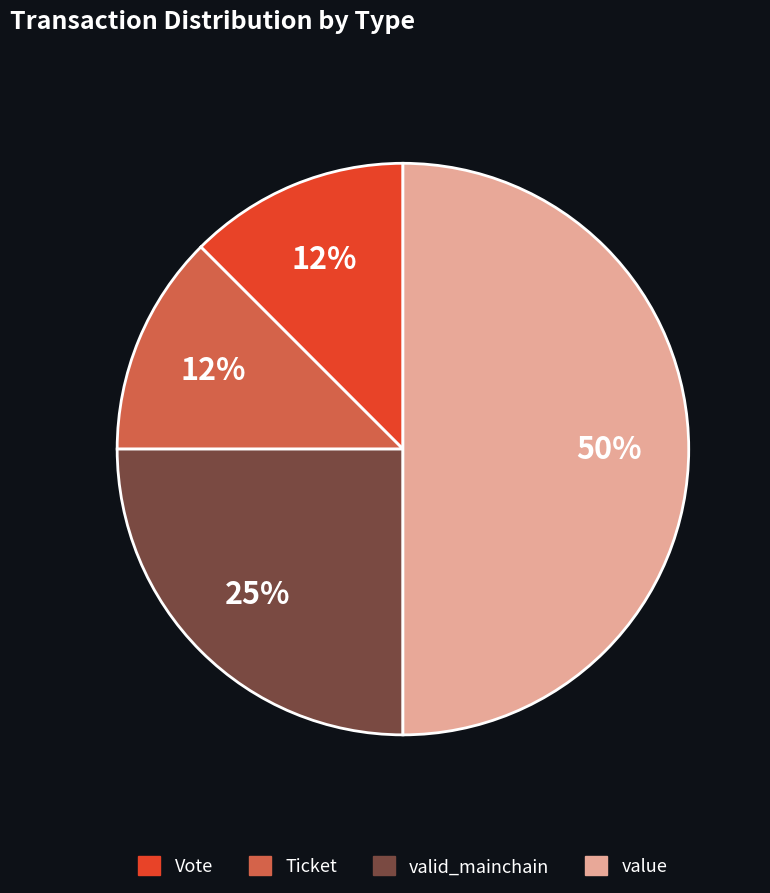

To the nearest percent, what is the average slice percentage?

25%